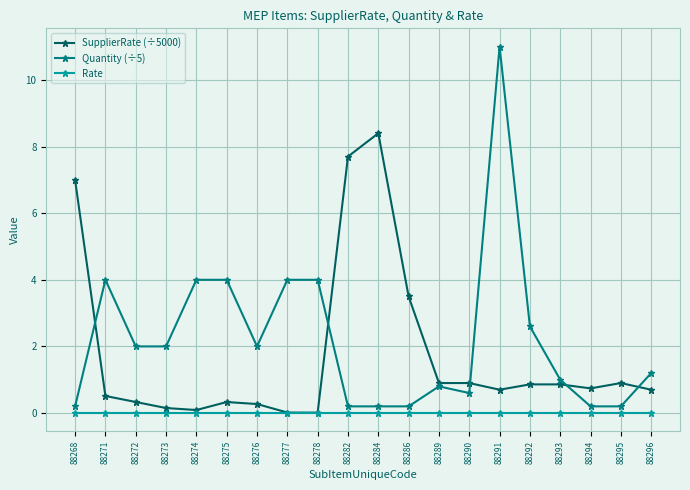

How many lines are shown in the chart?

3